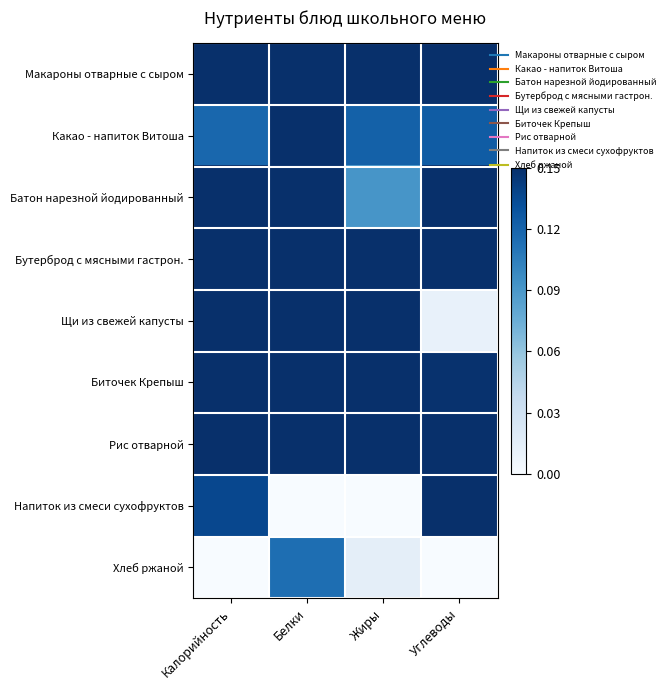

Which category has the lowest value across all series?

Белки